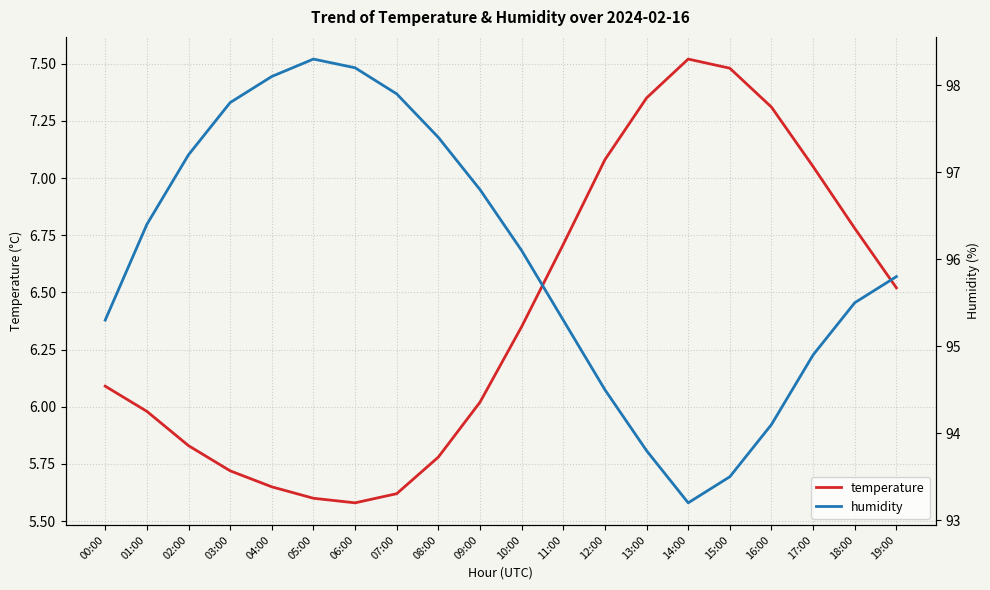

Which series has the widest spread of values?

humidity